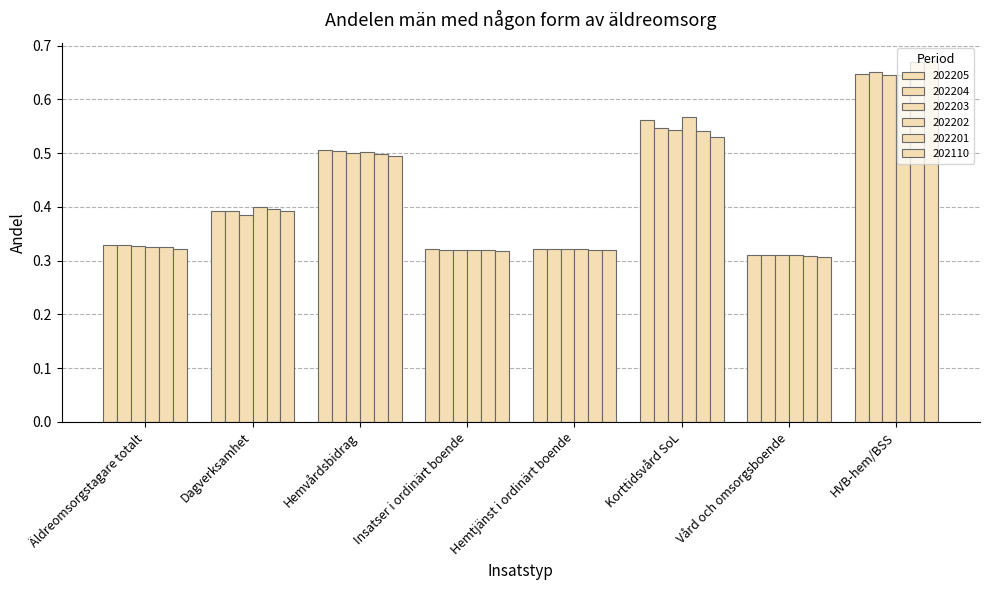

List the series in order of their peak value, lowest first.

202202, 202203, 202205, 202204, 202201, 202110